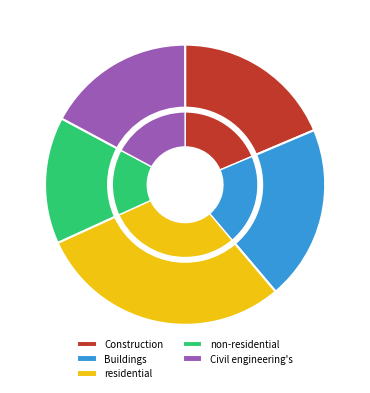

Is the sum of non-residential and Buildings greater than half?

No